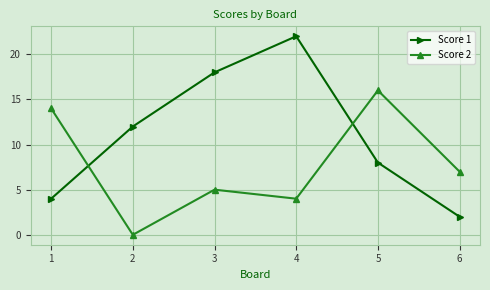

How many interior local peaks does the Score 2 series have?

2